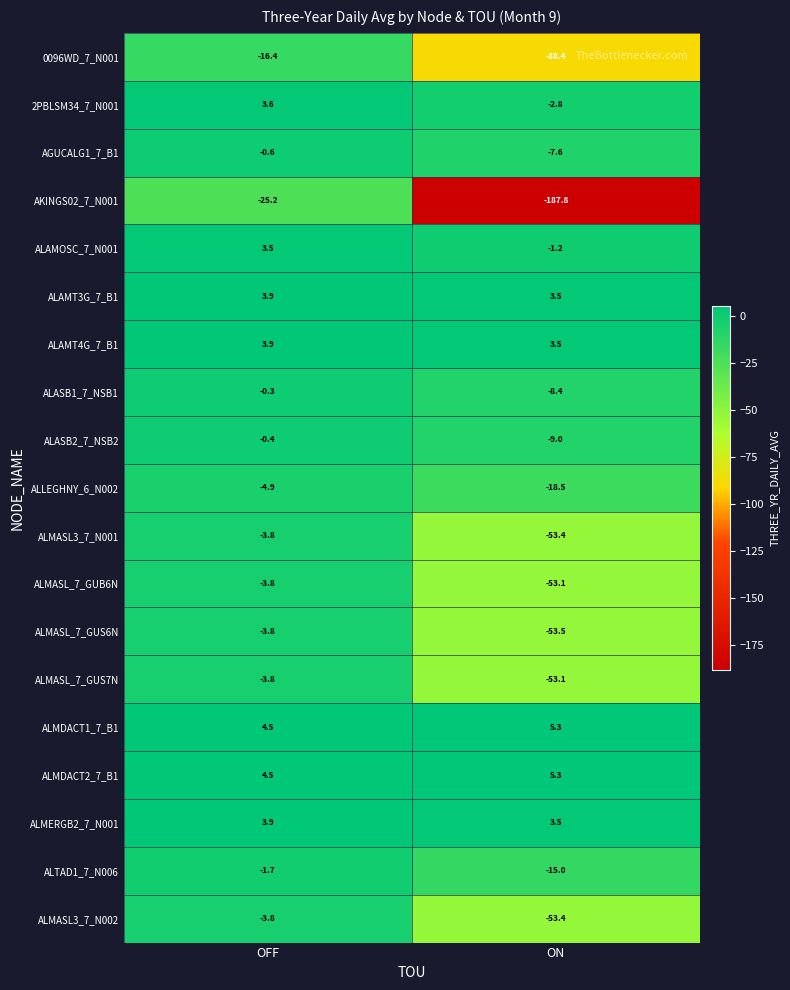

At which category is the sum across all series the highest?

OFF